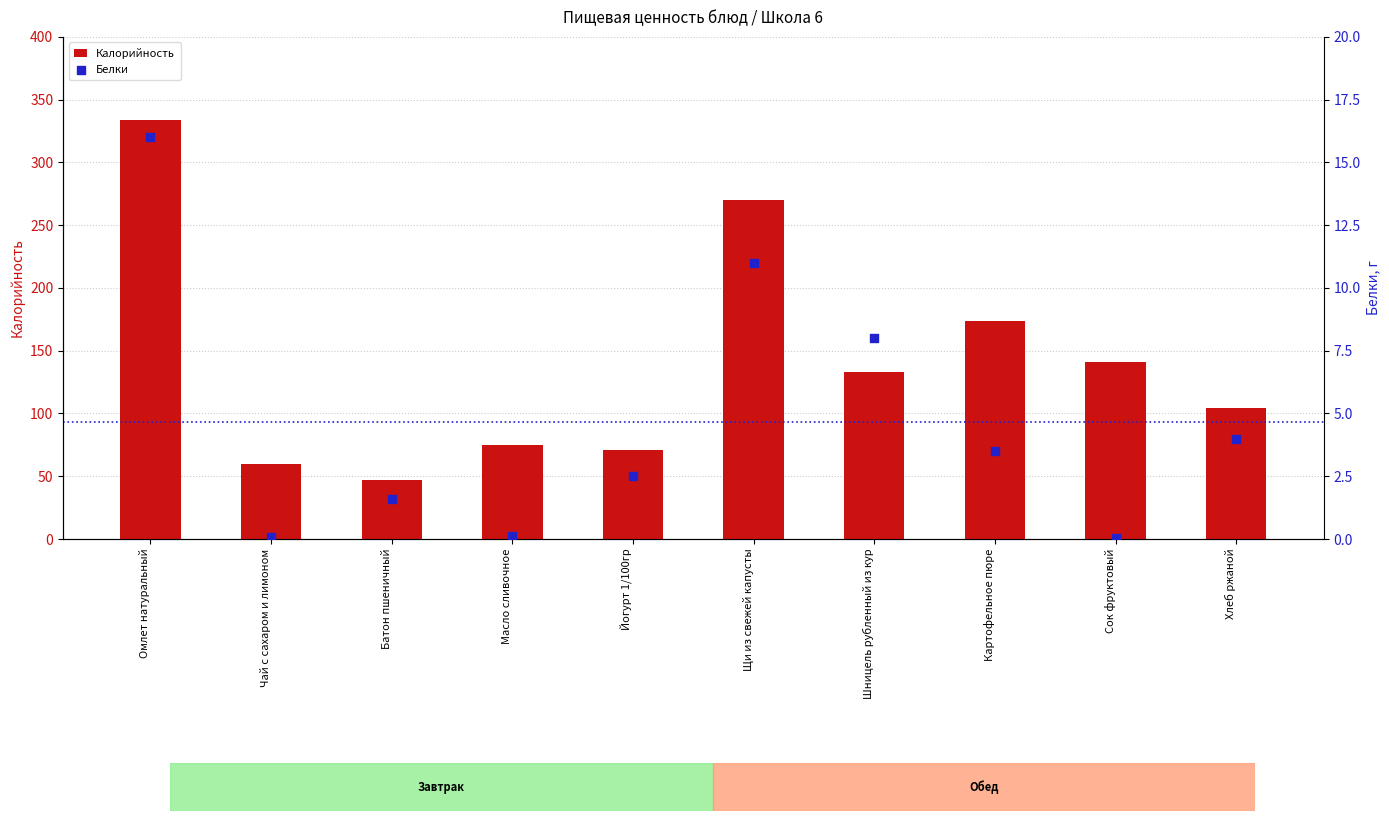

Which series contains the highest Y value?

Калорийность